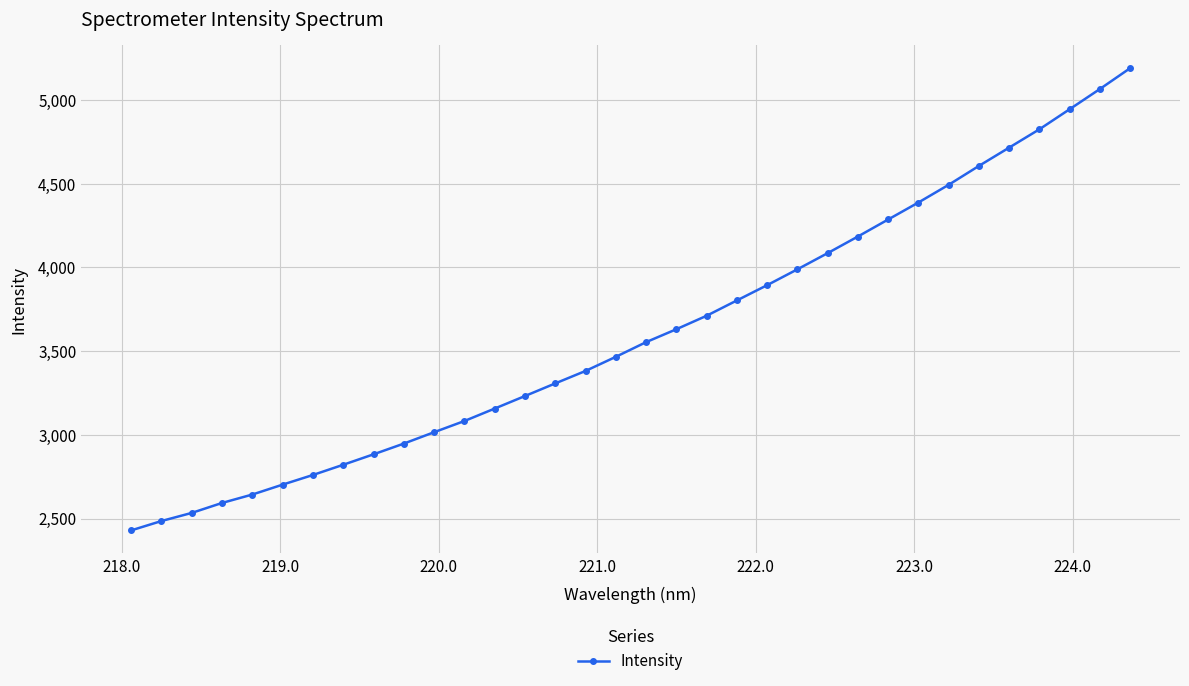

What is the value of the 7th point from the left?

2760.4